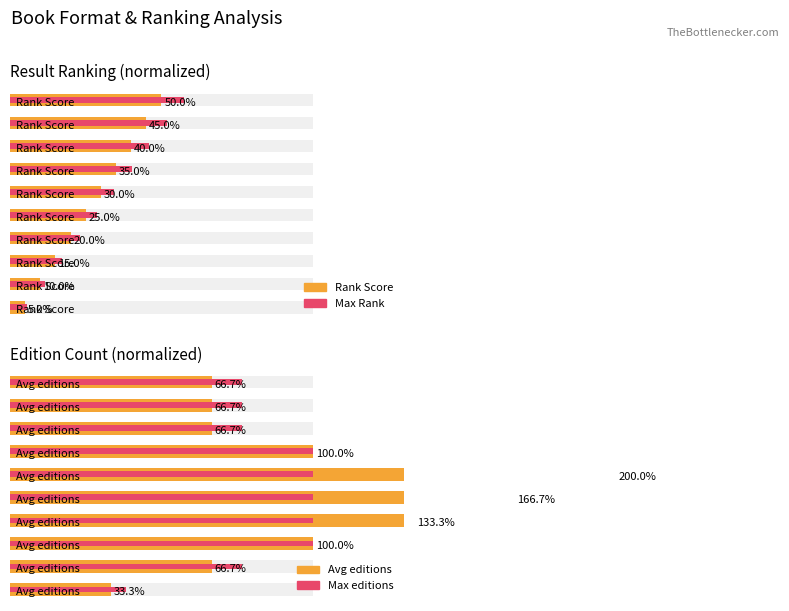

Count the Rank Score values in the range 15 to 40.

6